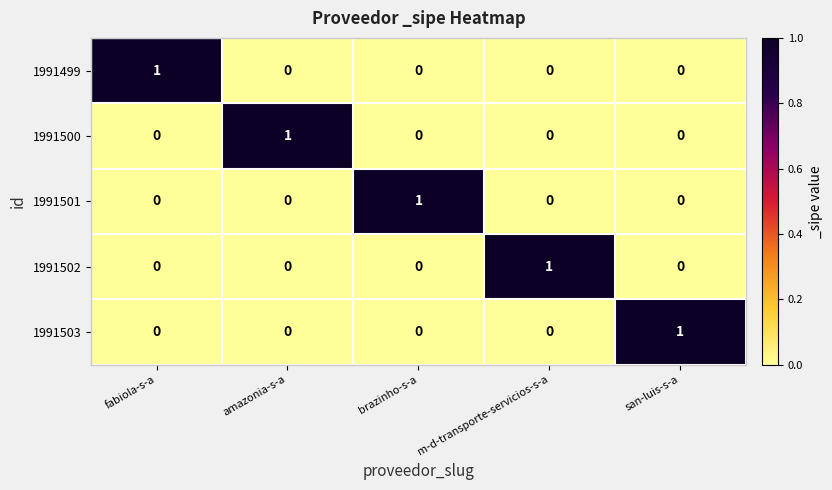

The 1991503 series shows 0 at amazonia-s-a. True or false?

True